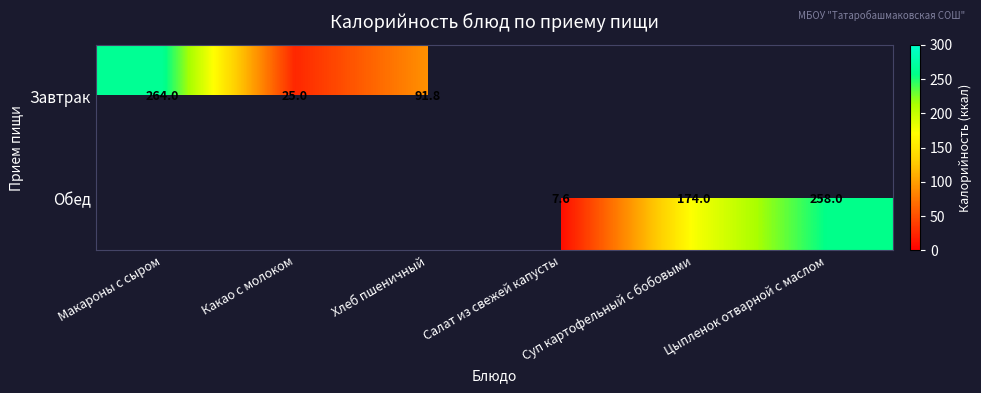

The value of Завтрак at Макароны с сыром is 153.5. True or false?

False